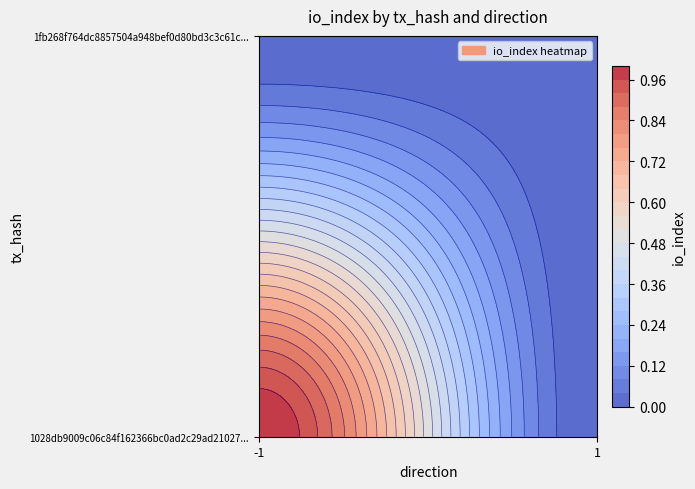

At which label does 1fb268f764dc8857504a948bef0d80bd3c3c61c reach its peak?

-1